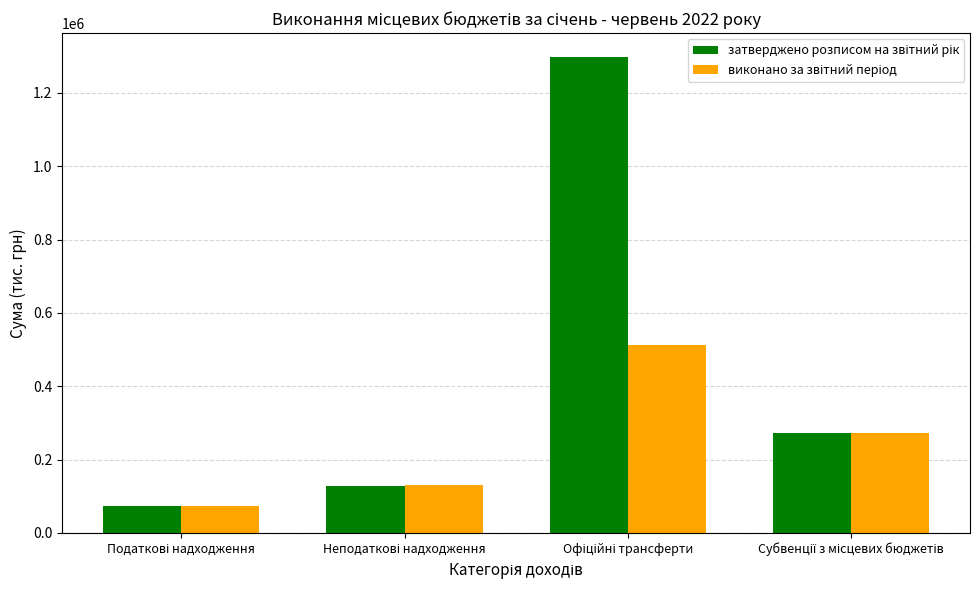

What is the smallest value displayed?

74012.0